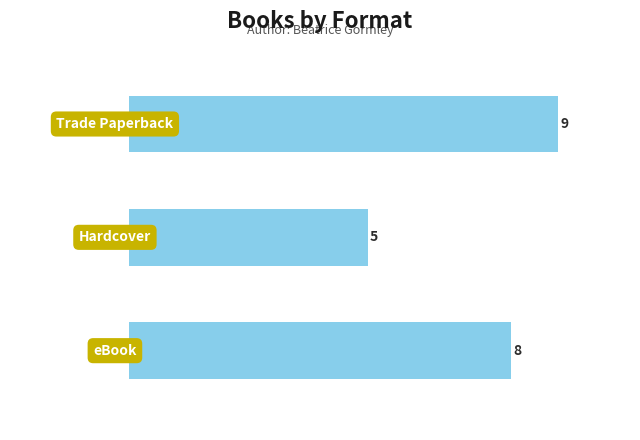

What is the maximum value shown in the chart?

9